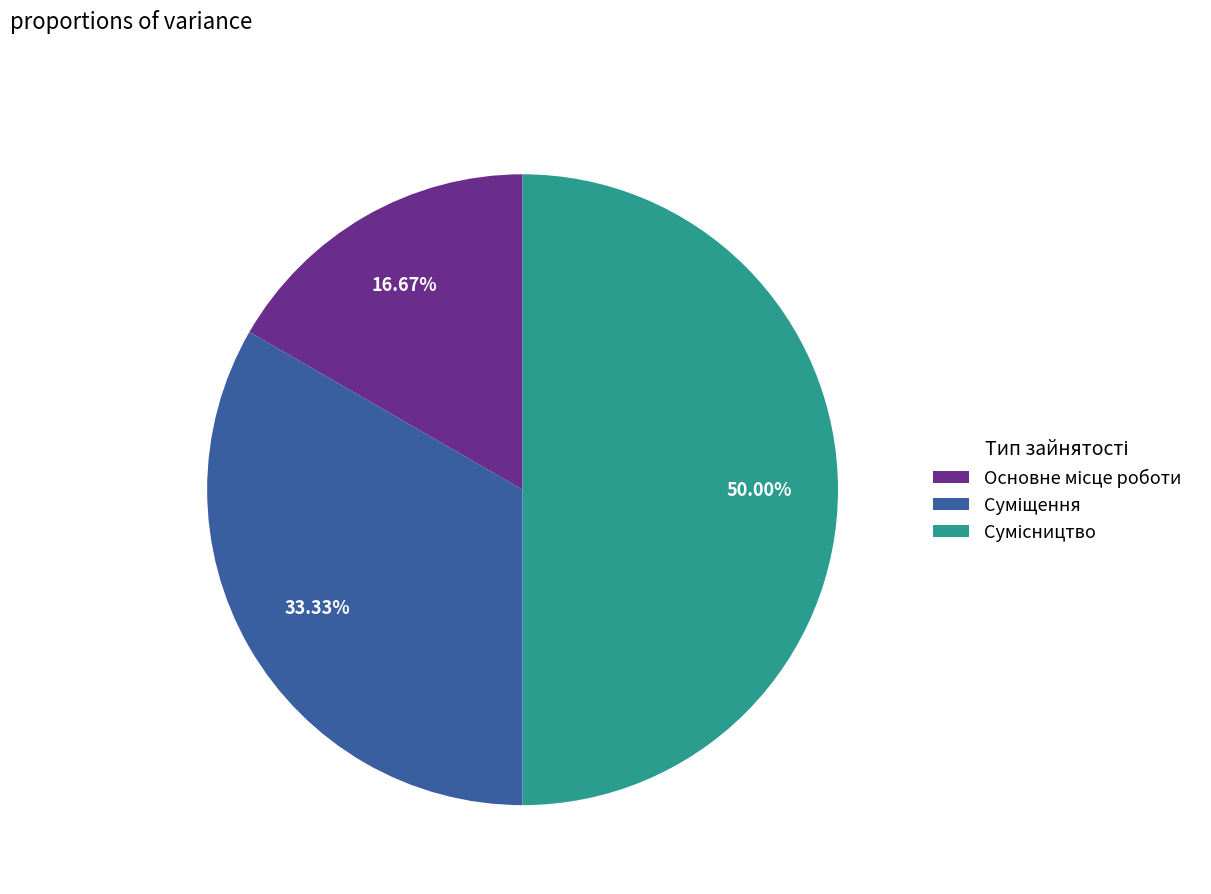

Between Суміщення and Сумісництво, which is larger?

Сумісництво